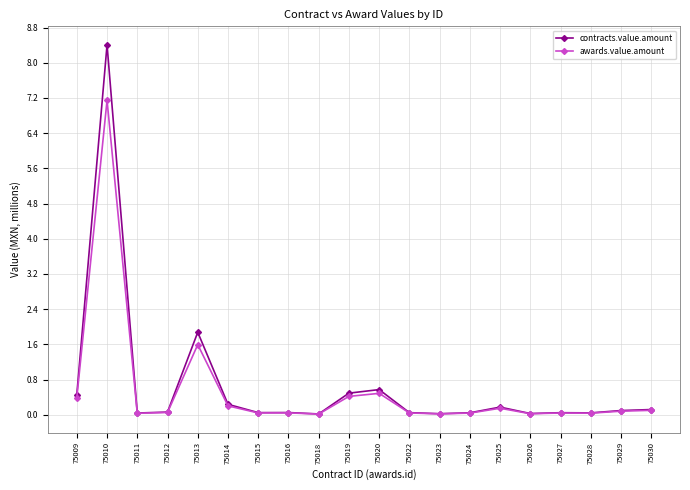

Which series changed the most between 75020 and 75023?

contracts.value.amount